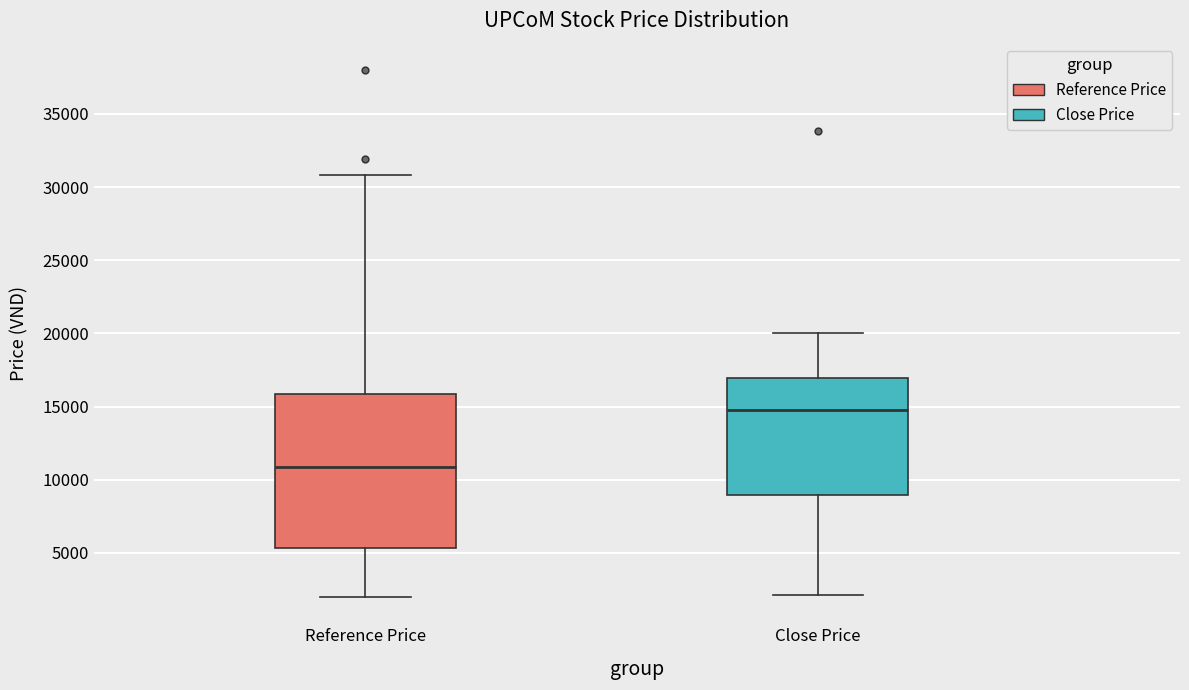

Reading left to right, transcribe this box plot: for each box, give where its median line is, the range the box spans, and where its two whiskers end, as read against the y-axis. The values are not printed on the chart, so give them approximately, as read against the axis.

Reference Price: median 11000, box 5500 to 16000, whiskers 2000 to 31000
Close Price: median 15000, box 9000 to 17000, whiskers 2000 to 20000